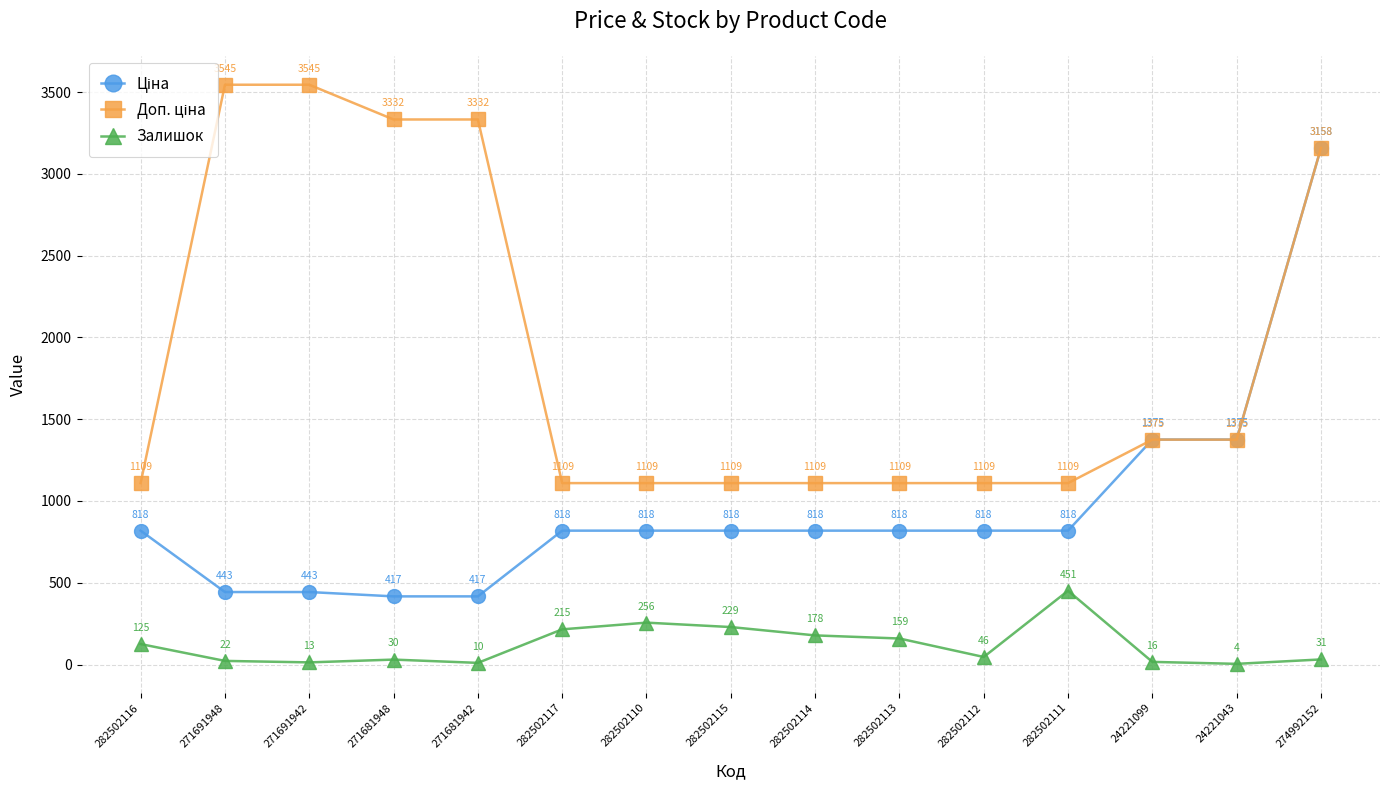

What is the label of the 1st point from the left?

282502116